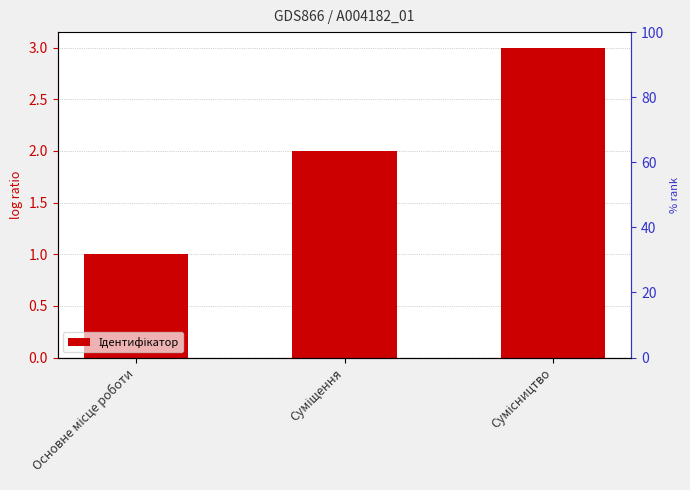

What is the label of the 2nd bar from the right?

Суміщення